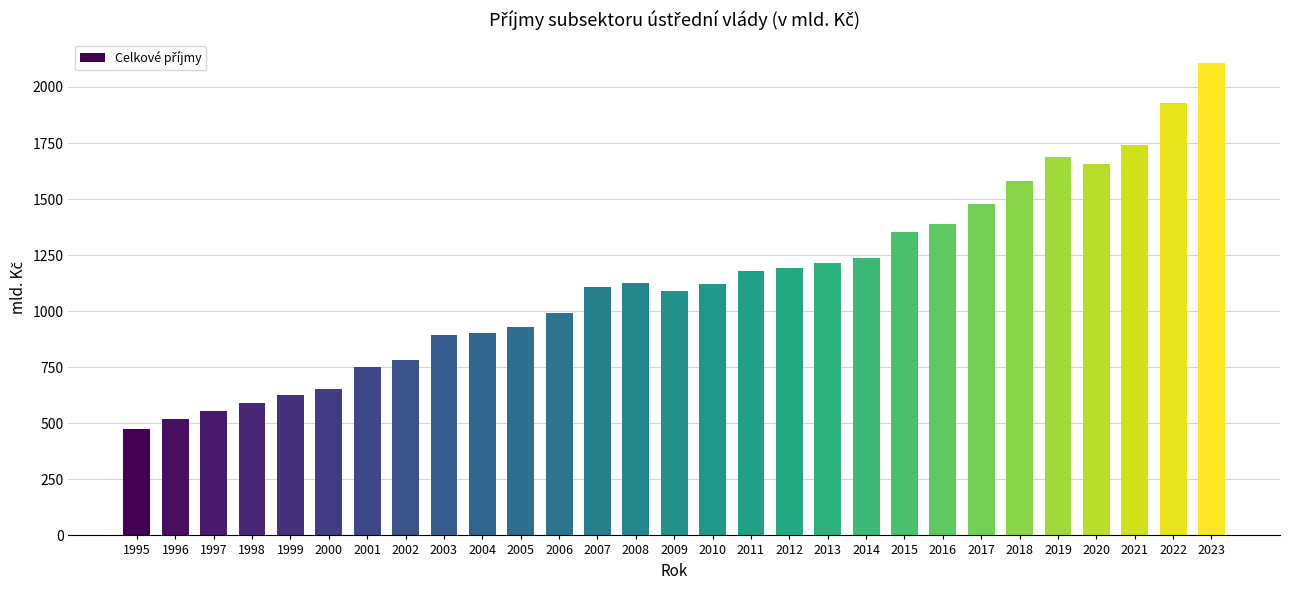

Are the bars horizontal?

No